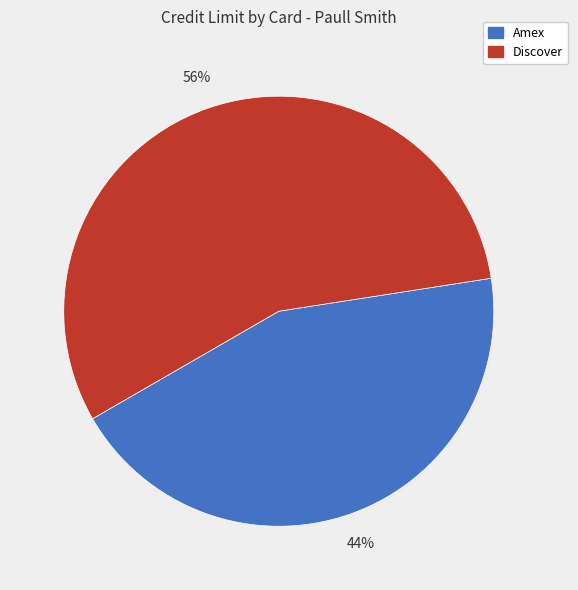

Which slice is the smallest?

Amex